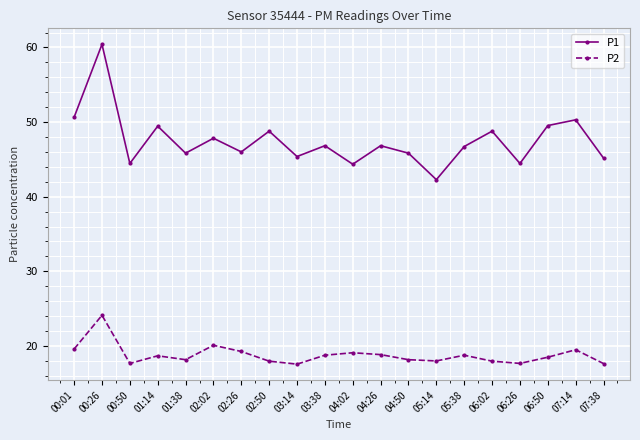

Does the chart have visible grid lines?

Yes